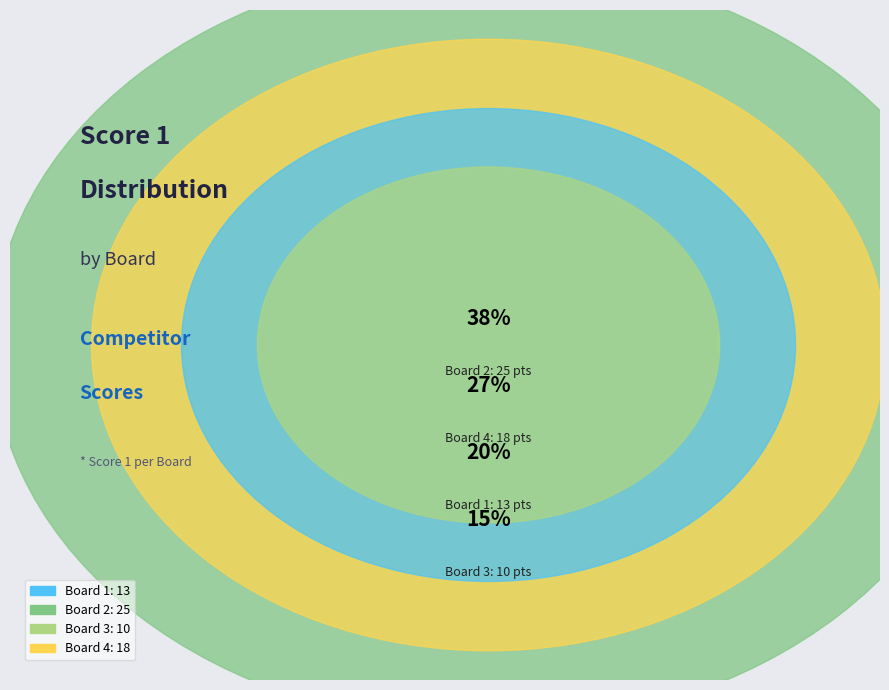

To the nearest percent, what portion does Board 2 represent?

38%